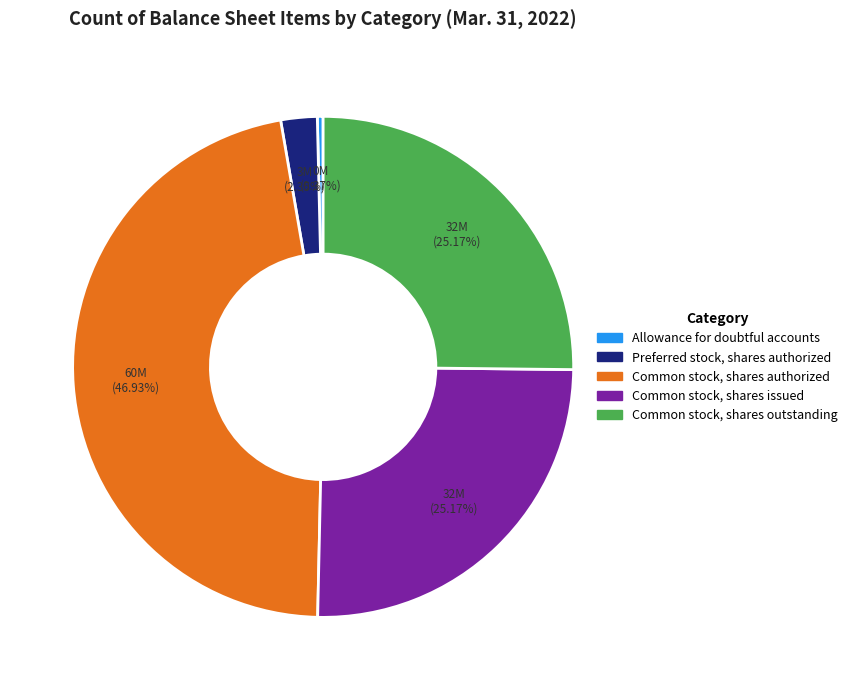

What is the total percentage of Allowance for doubtful accounts and Common stock, shares issued?

25.5%